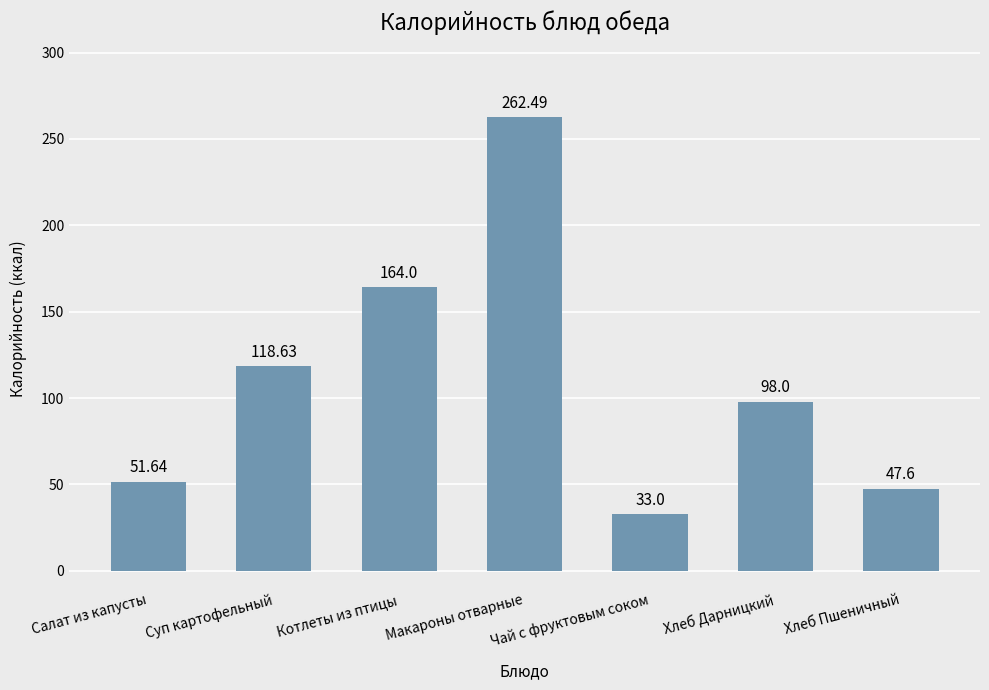

At which category does the chart reach its minimum across all series?

Чай с фруктовым соком